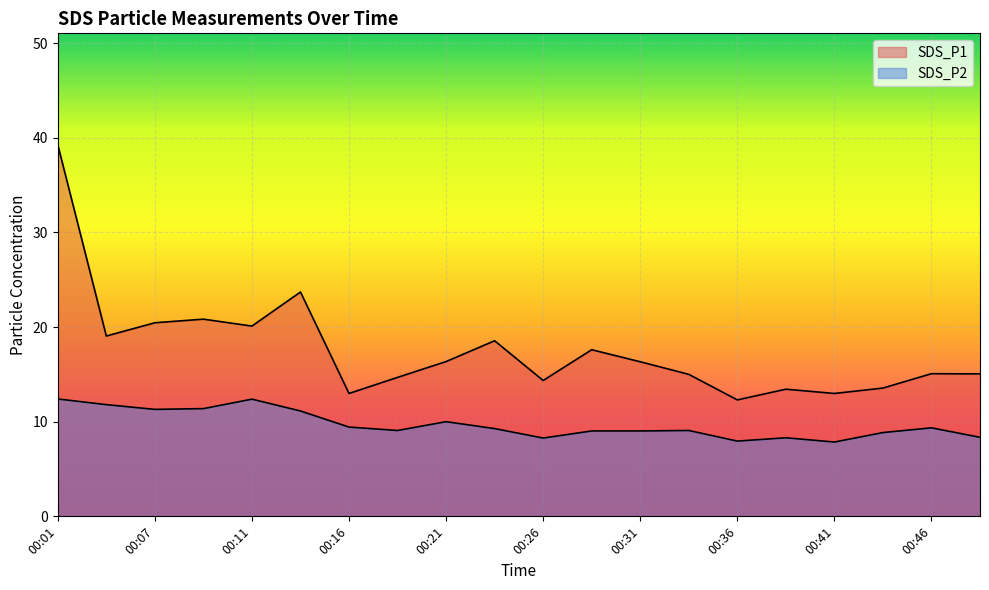

Reading left to right, list all the values displayed in this chart.

SDS_P1: 39.2	19.1	20.4	20.8	20.1	23.7	13.0	14.7	16.4	18.6	14.3	17.6	16.3	15.0	12.3	13.4	13.0	13.6	15.1	15.1
SDS_P2: 12.4	11.8	11.3	11.4	12.4	11.1	9.4	9.1	10.0	9.3	8.3	9.0	9.0	9.1	8.0	8.3	7.8	8.8	9.3	8.3